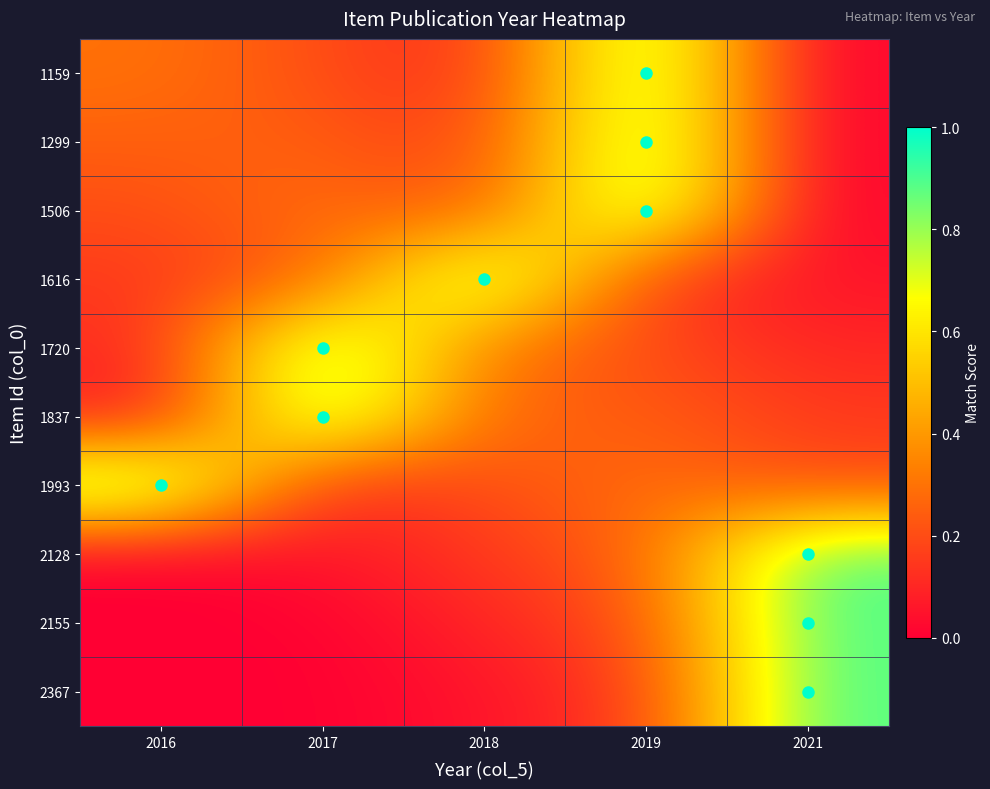

Between 2017 and 2016, which is larger?

2016